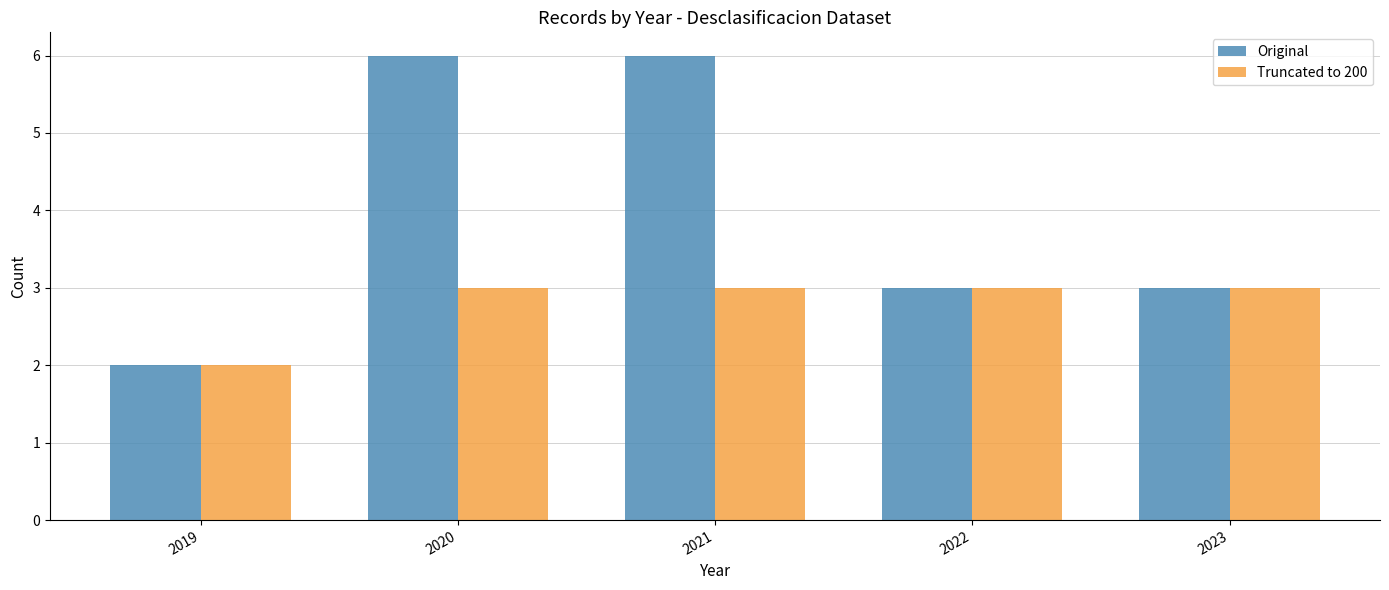

List the series in order of their overall mean, lowest first.

Truncated to 200, Original